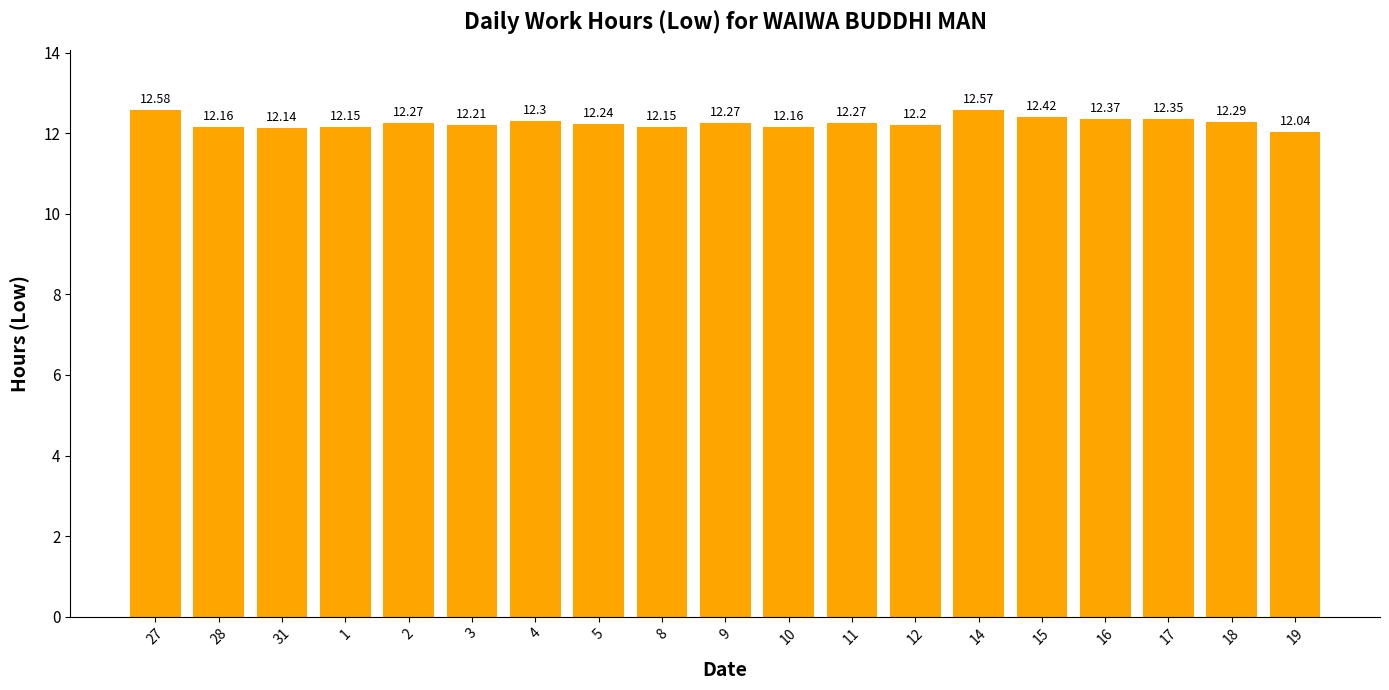

What is the difference between the second highest and second lowest values?

0.4